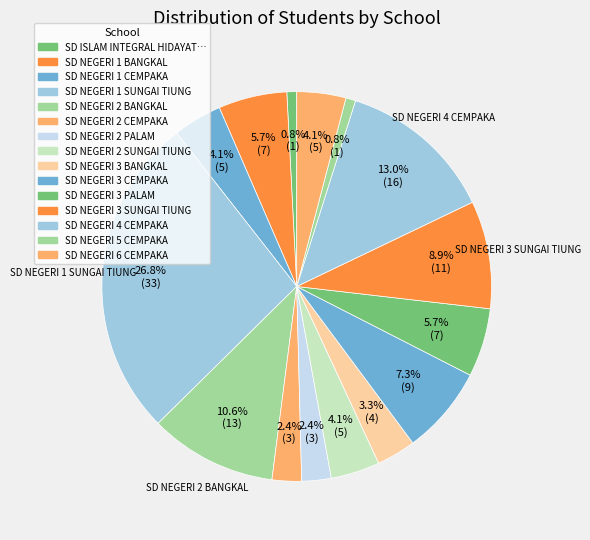

How many slices are in this pie chart?

15